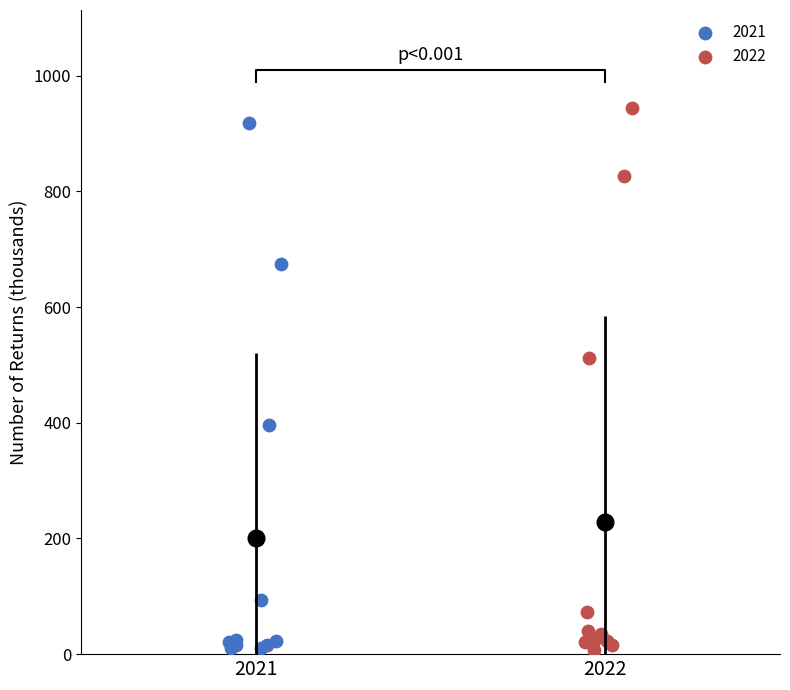

Which series has the widest spread of Y values?

2022